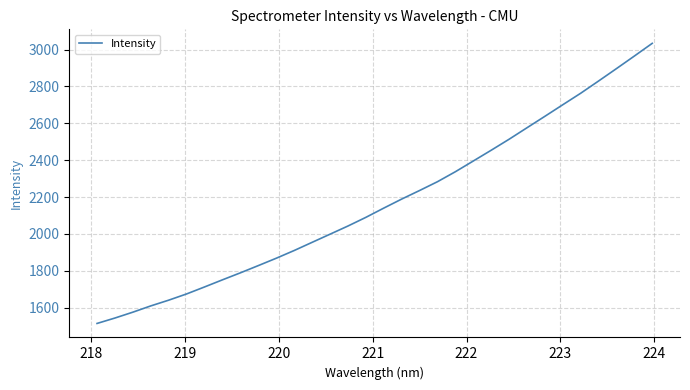

What is the minimum value shown in the chart?

1514.5